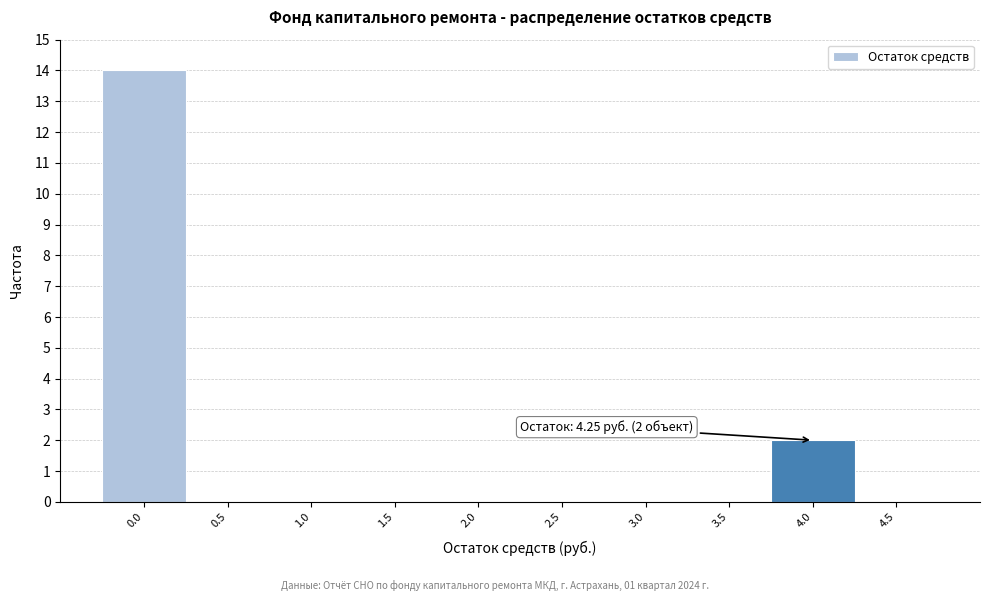

Reading left to right, what are all the values shown in this chart?

0.0=14	0.5=0	1.0=0	1.5=0	2.0=0	2.5=0	3.0=0	3.5=0	4.0=2	4.5=0